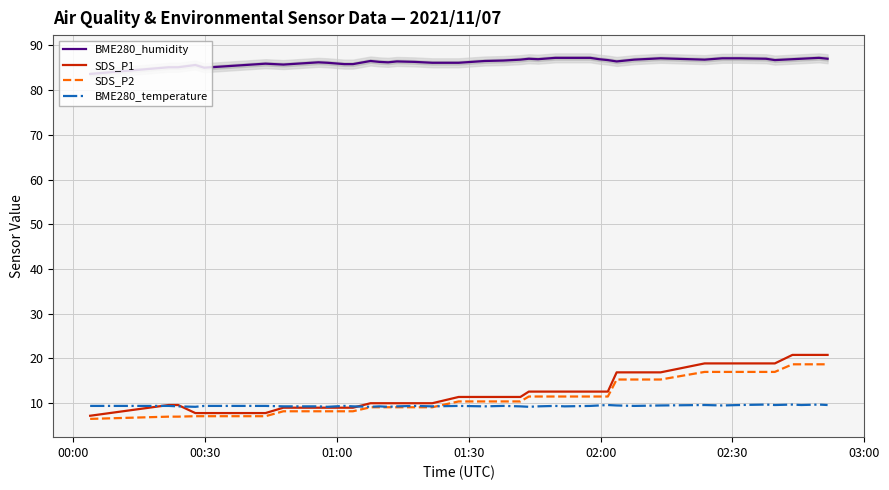

True or false: SDS_P1 and BME280_humidity cross at least once.

False